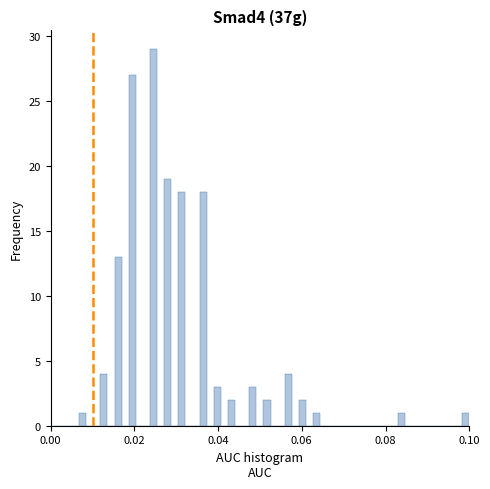

Read against the x-axis, roughly where is the centre of the tallest bar?

0.024